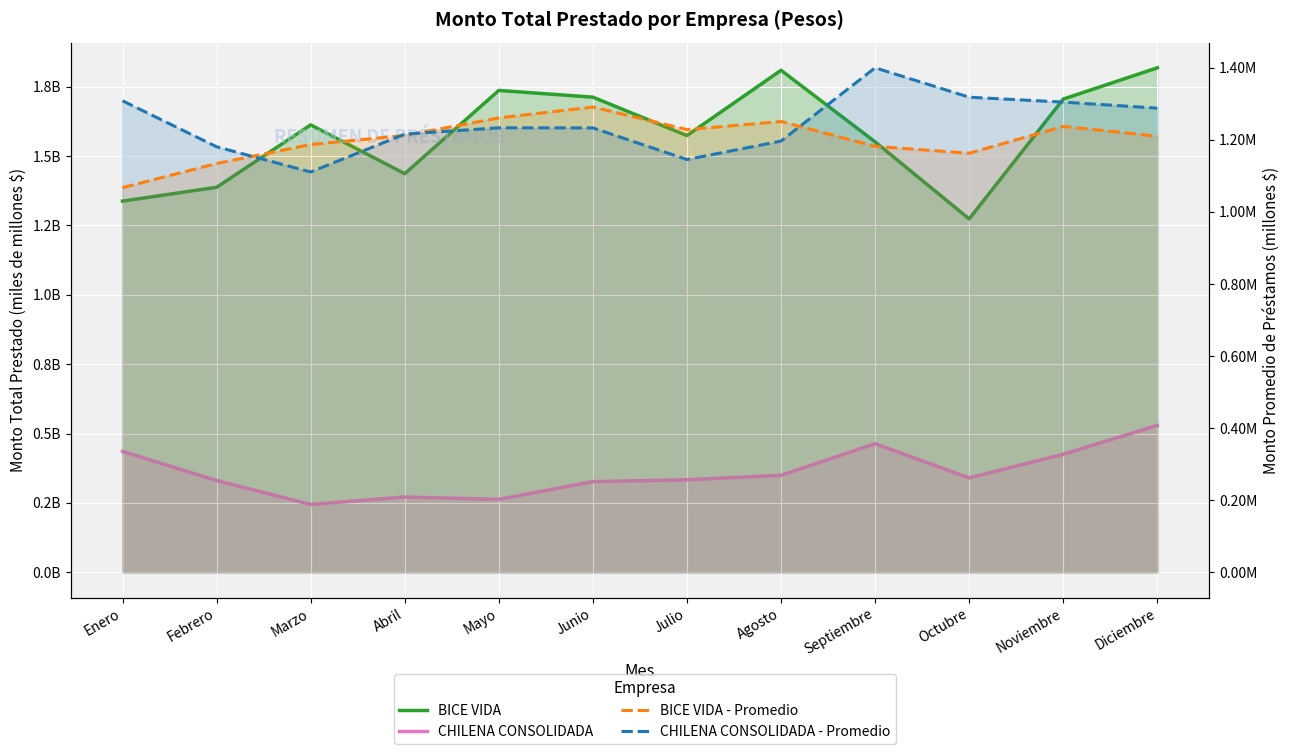

Reading left to right, transcribe all the data shown in this chart.

BICE VIDA: 1.3	1.4	1.6	1.4	1.7	1.7	1.6	1.8	1.6	1.3	1.7	1.8
CHILENA CONSOLIDADA: 0.4	0.3	0.2	0.3	0.3	0.3	0.3	0.3	0.5	0.3	0.4	0.5
BICE VIDA - Promedio: 1.1	1.1	1.2	1.2	1.3	1.3	1.2	1.3	1.2	1.2	1.2	1.2
CHILENA CONSOLIDADA - Promedio: 1.3	1.2	1.1	1.2	1.2	1.2	1.1	1.2	1.4	1.3	1.3	1.3